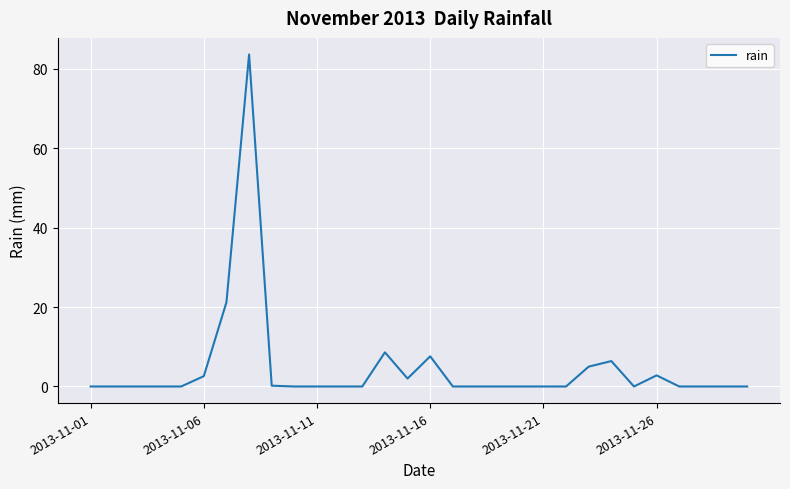

What is the greatest value displayed?

83.6